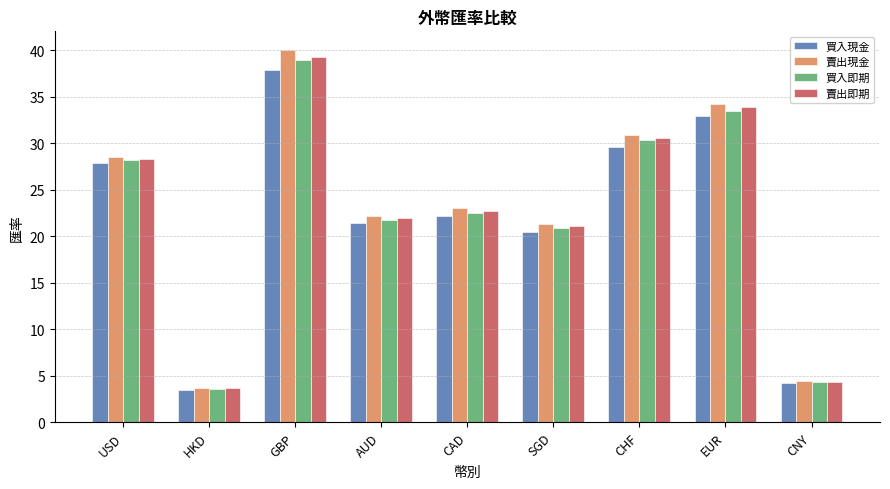

What value does the 買入現金 series have at CHF?

29.6